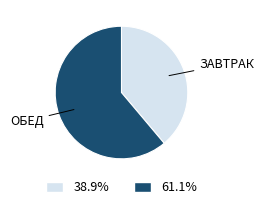

Does any single category account for the majority?

Yes